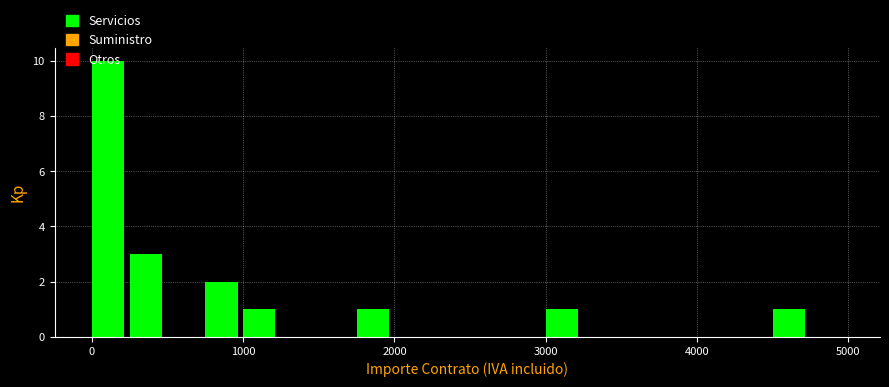

Read against the x-axis, roughly where is the centre of the tallest bar?

100